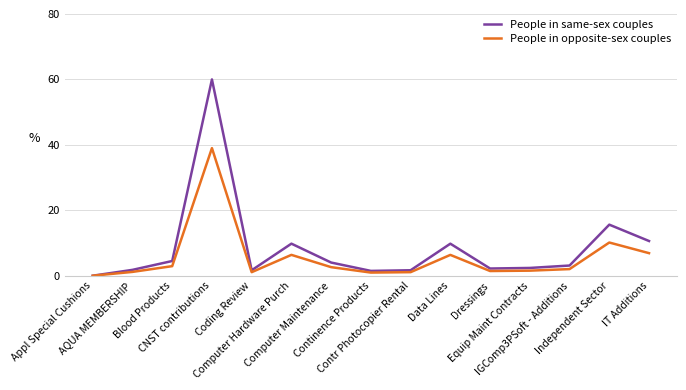

How many values in People in opposite-sex couples are above zero?

14